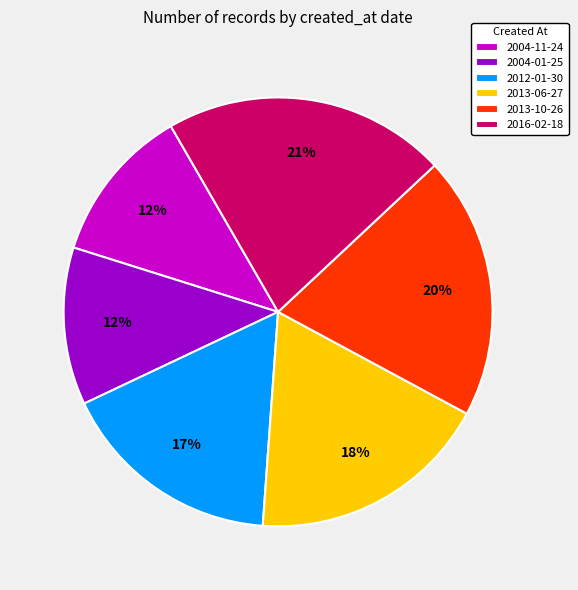

Is it true that 2013-10-26 is 20% of the pie?

True